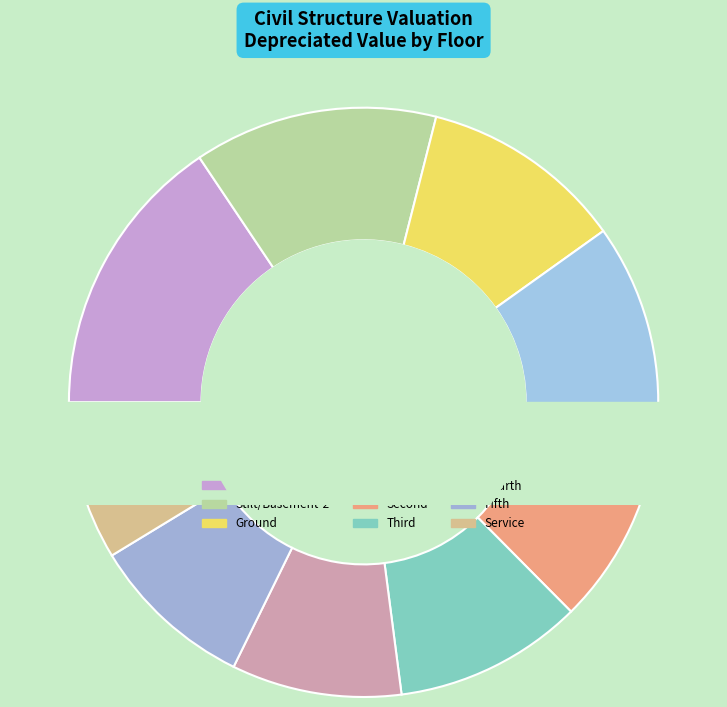

The Service slice represents 17% of the pie. True or false?

False